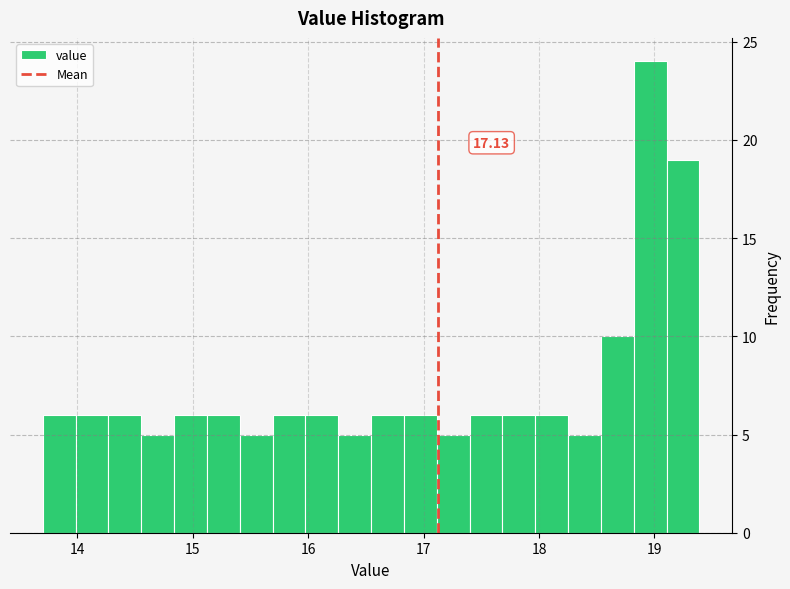

Around what value on the x-axis is the tallest bar? Give the approximate position of its centre, as read against the axis.

19.0